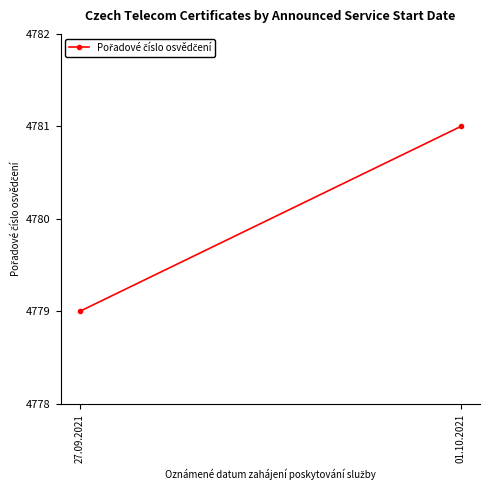

How many series are shown in this chart?

1